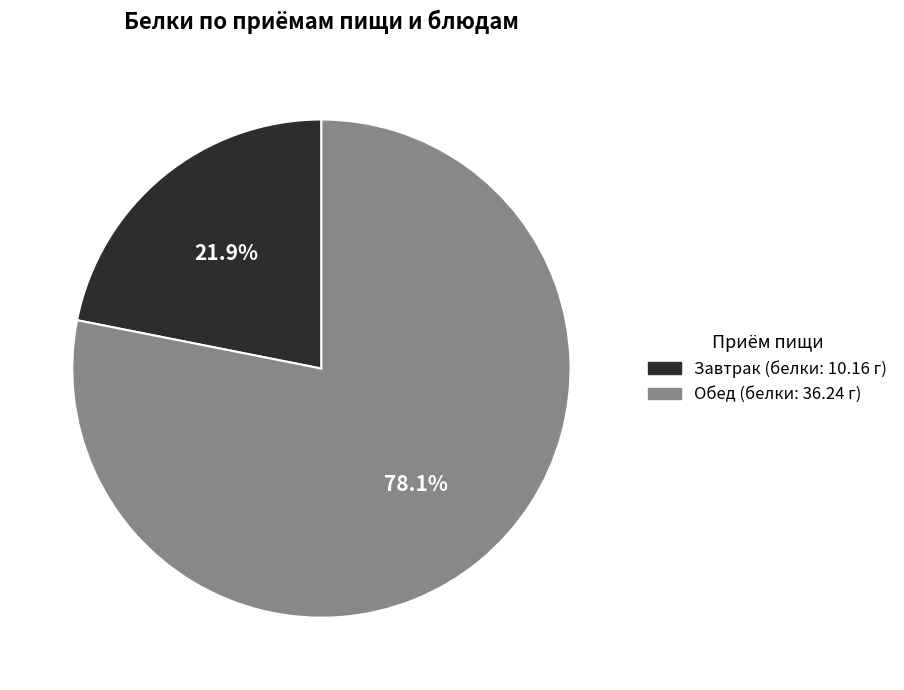

Is there a majority slice in this chart?

Yes